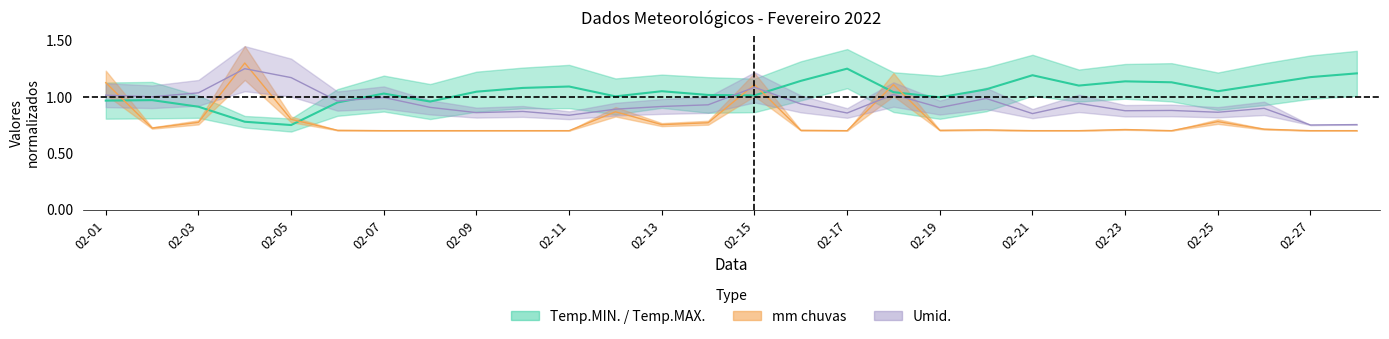

Is it true that Umid. equals 0.3 at 02-19?

False